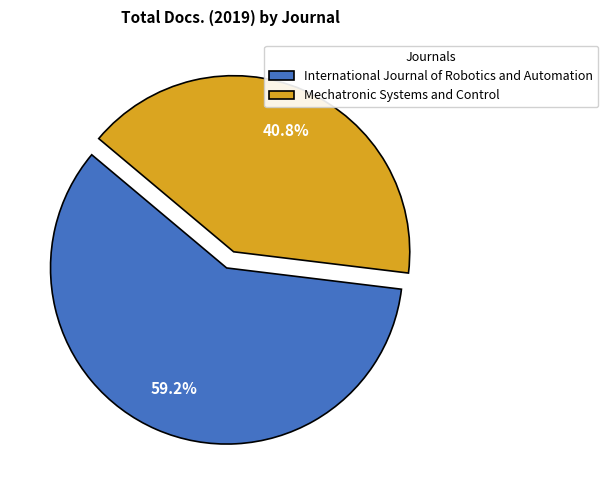

Which category accounts for the majority?

International Journal of Robotics and Automation